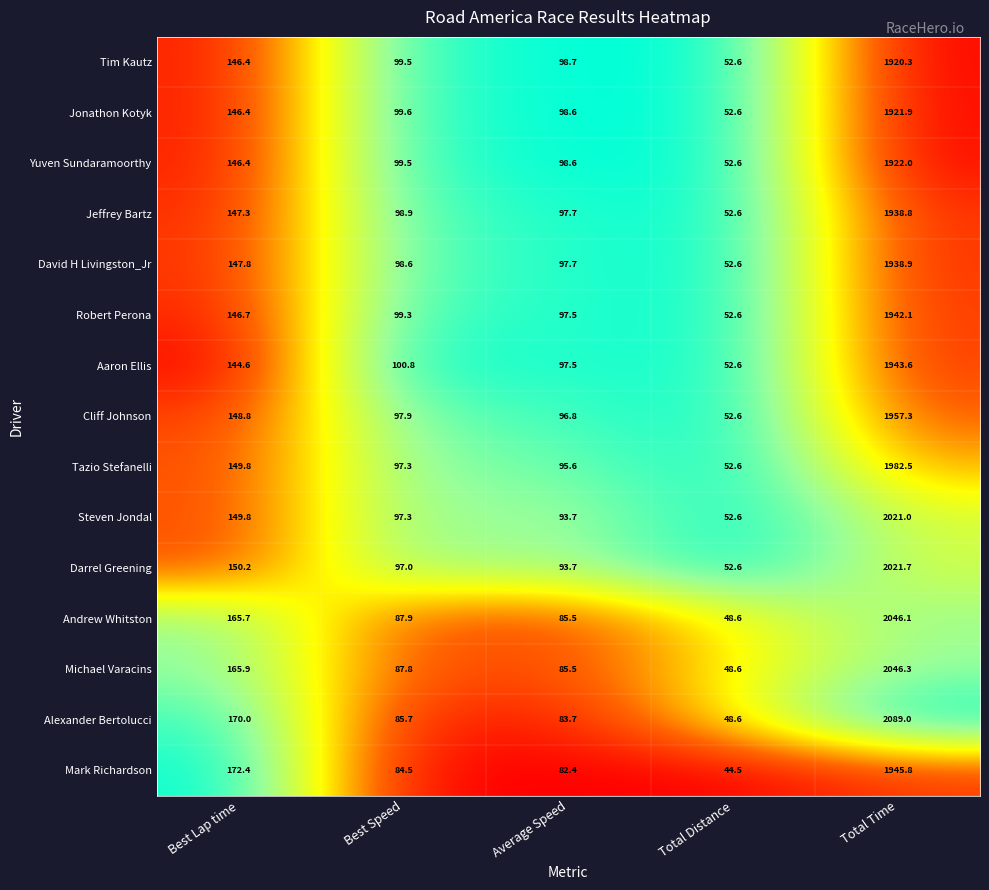

The Mark Richardson series shows 44.5 at Total Distance. True or false?

True